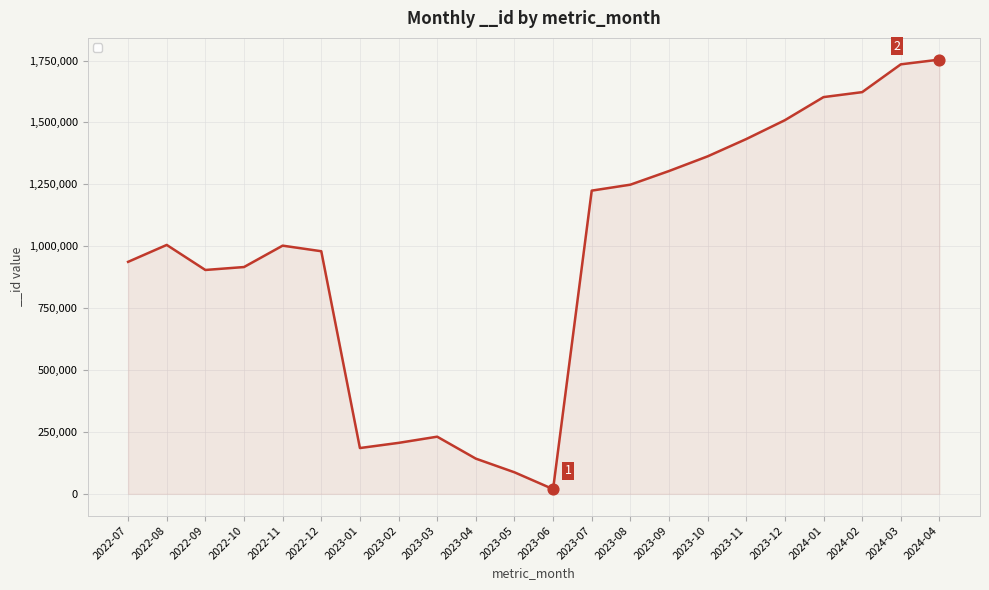

What is the change in value from 2022-09 to 2023-02?

-698315